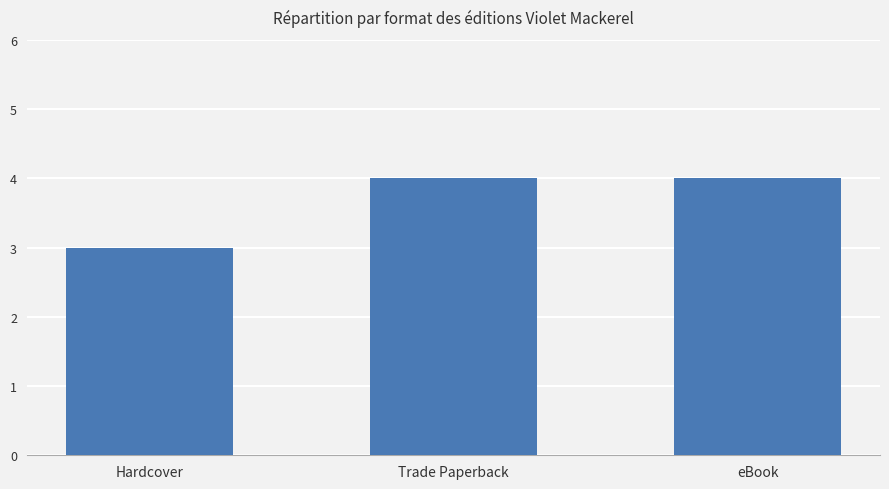

Which label corresponds to the smallest value in the chart?

Hardcover